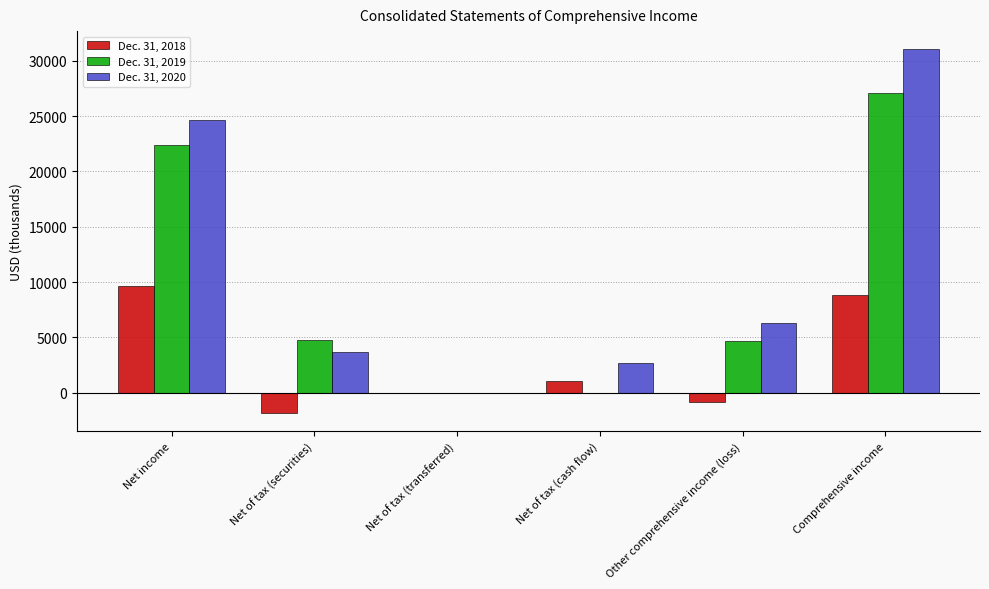

Is the value of Dec. 31, 2018 at Net of tax (cash flow) greater than the value of Dec. 31, 2020 at Net of tax (securities)?

No